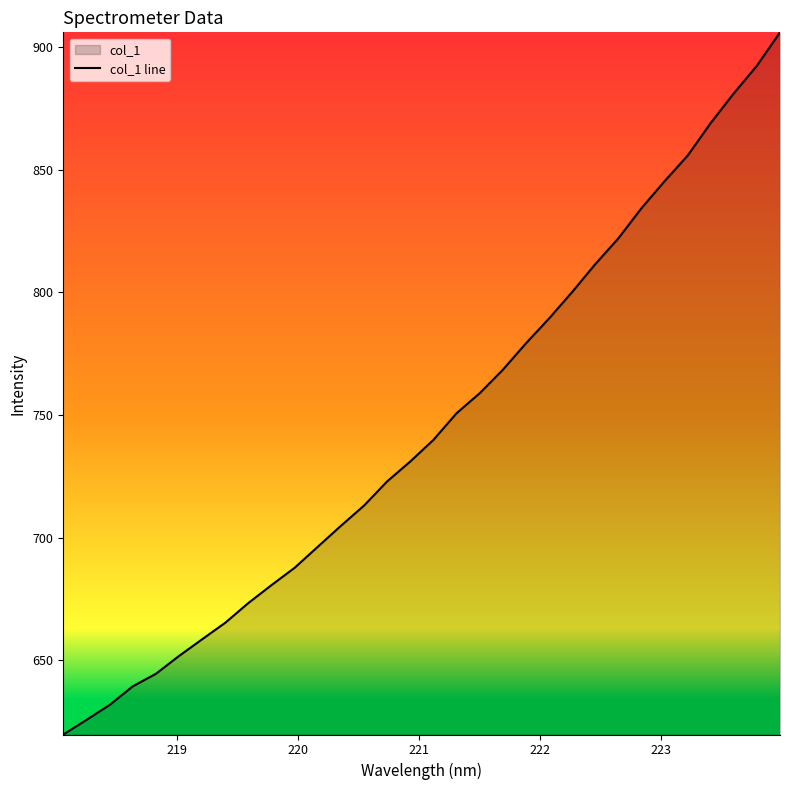

What is the smallest value displayed?

619.8